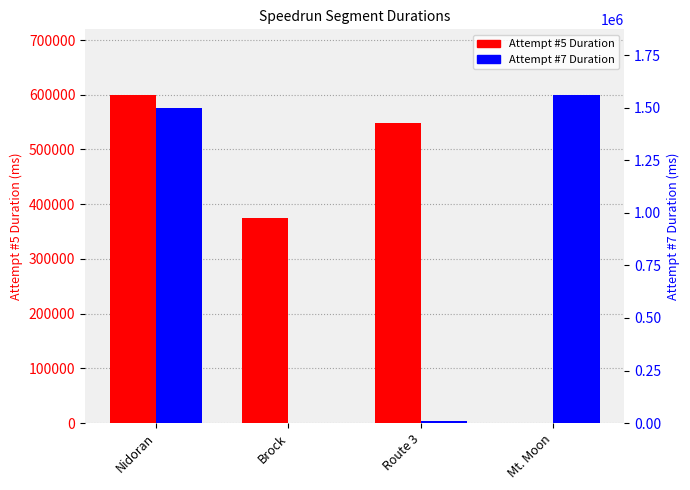

At which category is the sum across all series the highest?

Nidoran